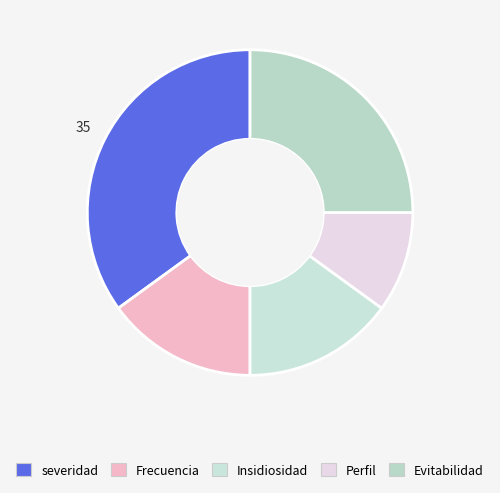

To the nearest percent, what percentage of the pie is severidad?

35%